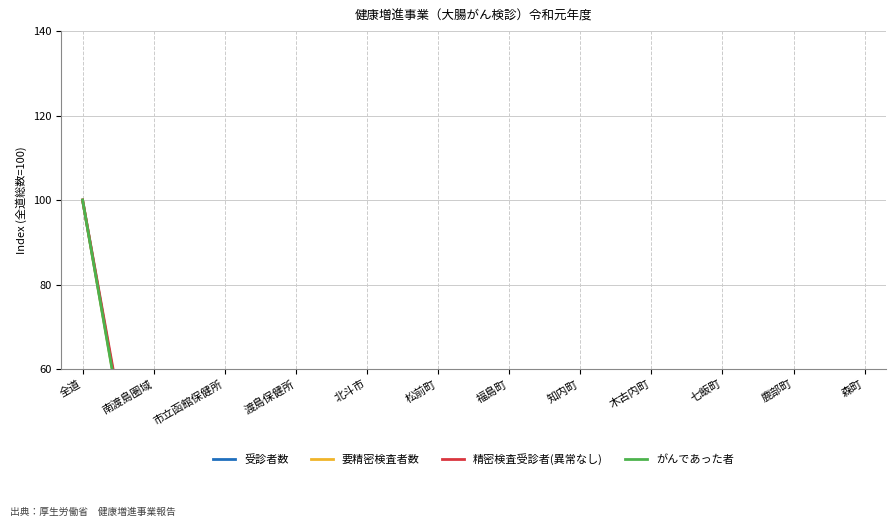

At which label does 受診者数 reach its minimum?

鹿部町